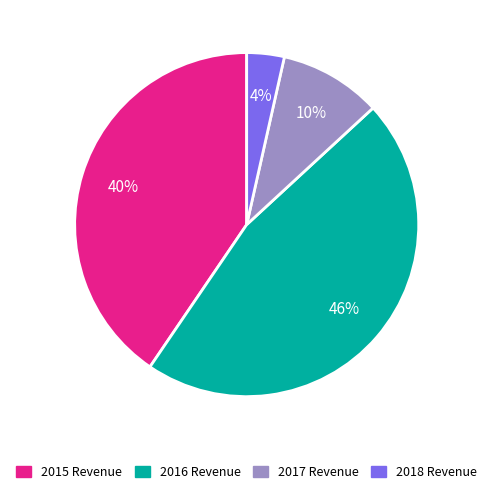

What percentage is the 2015 Revenue slice, to the nearest percent?

40%